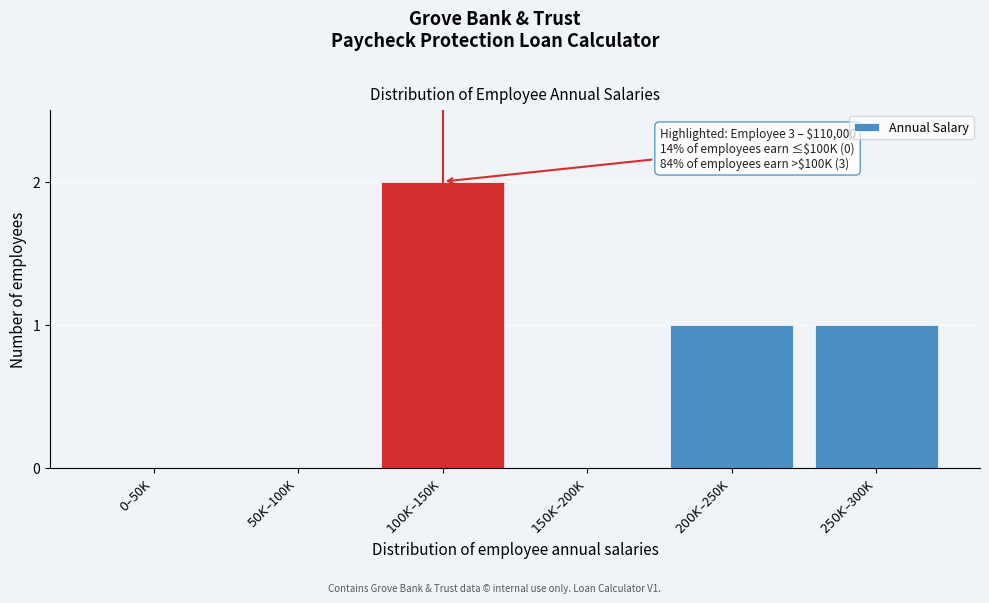

What is the sum of all values?

4